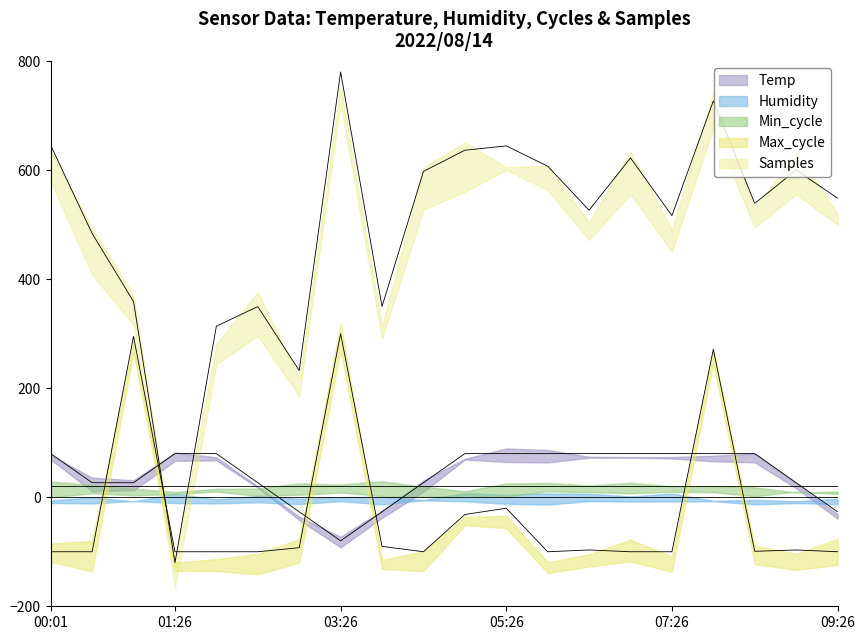

What is the sum of the Max_cycle values at 08:57 and 02:57?

-189.3